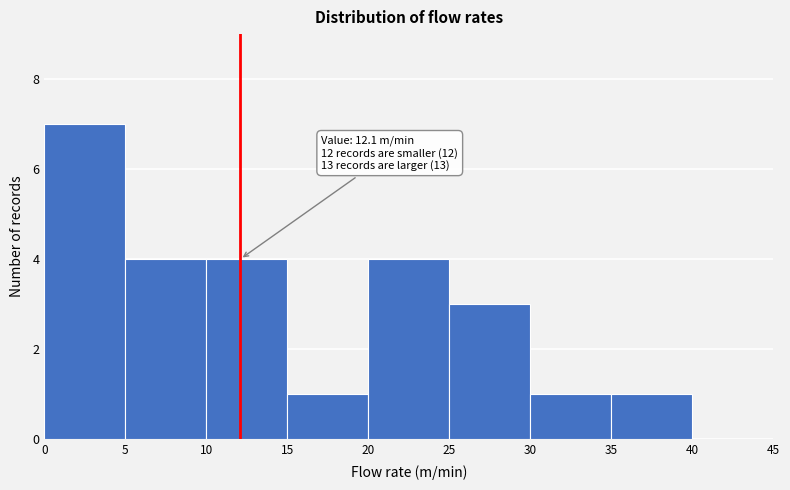

Which range on the x-axis has the tallest bar?

0 to 5